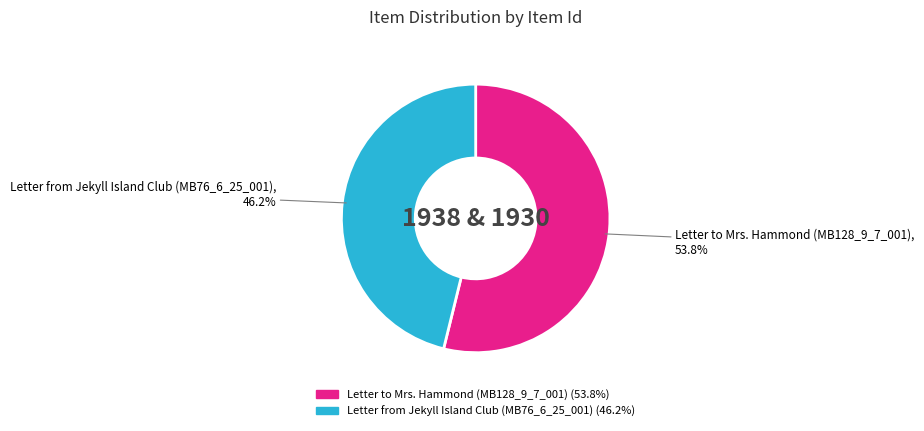

Is there a majority slice in this chart?

Yes